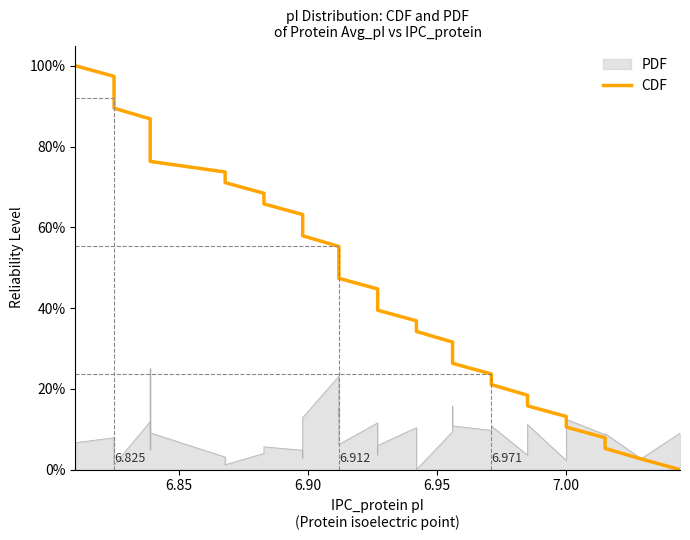

What is the value of the 30th point from the left?

0.2